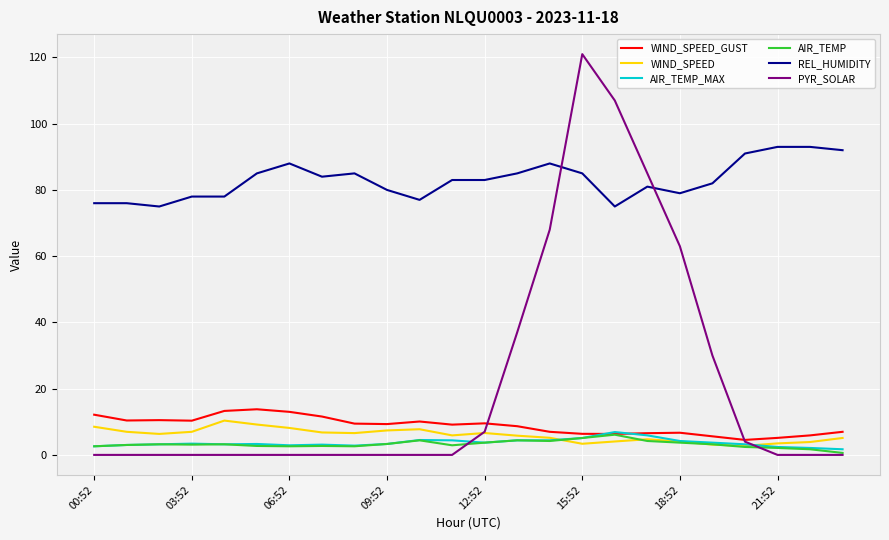

Which series has the largest range (max minus min)?

PYR_SOLAR